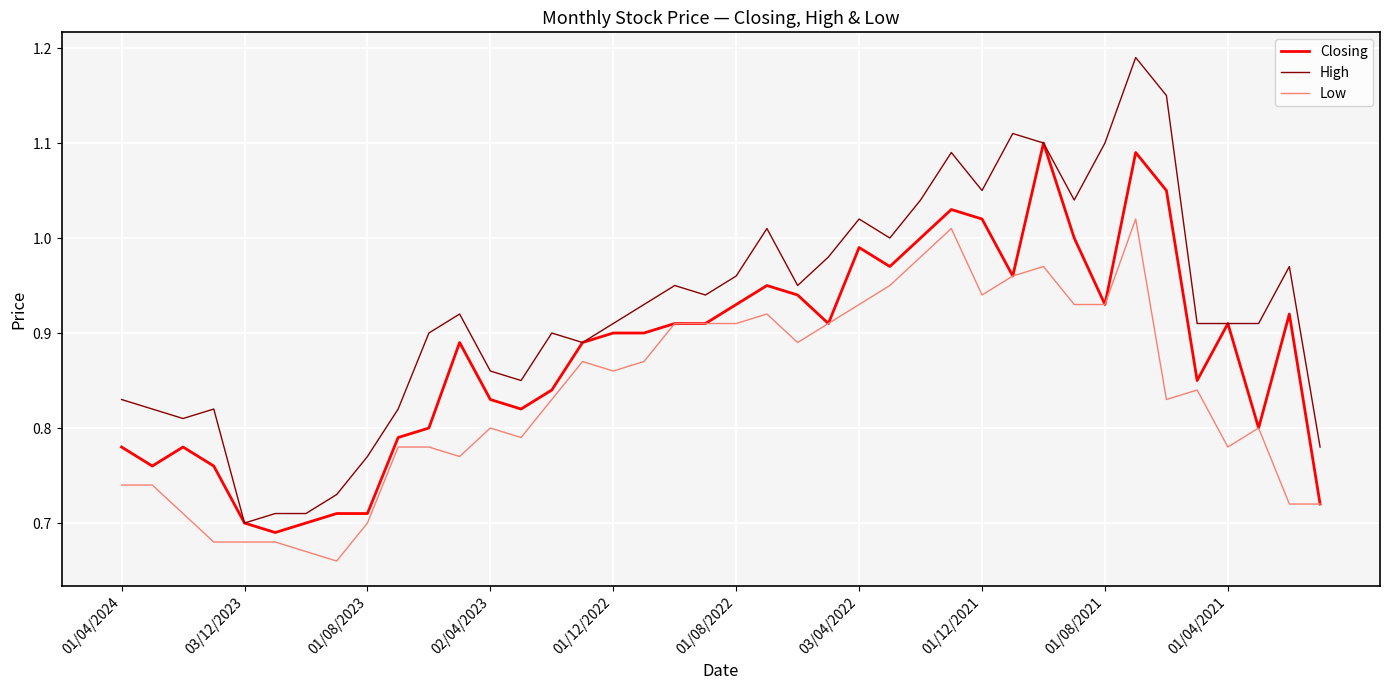

Which series has the largest total across all categories?

High